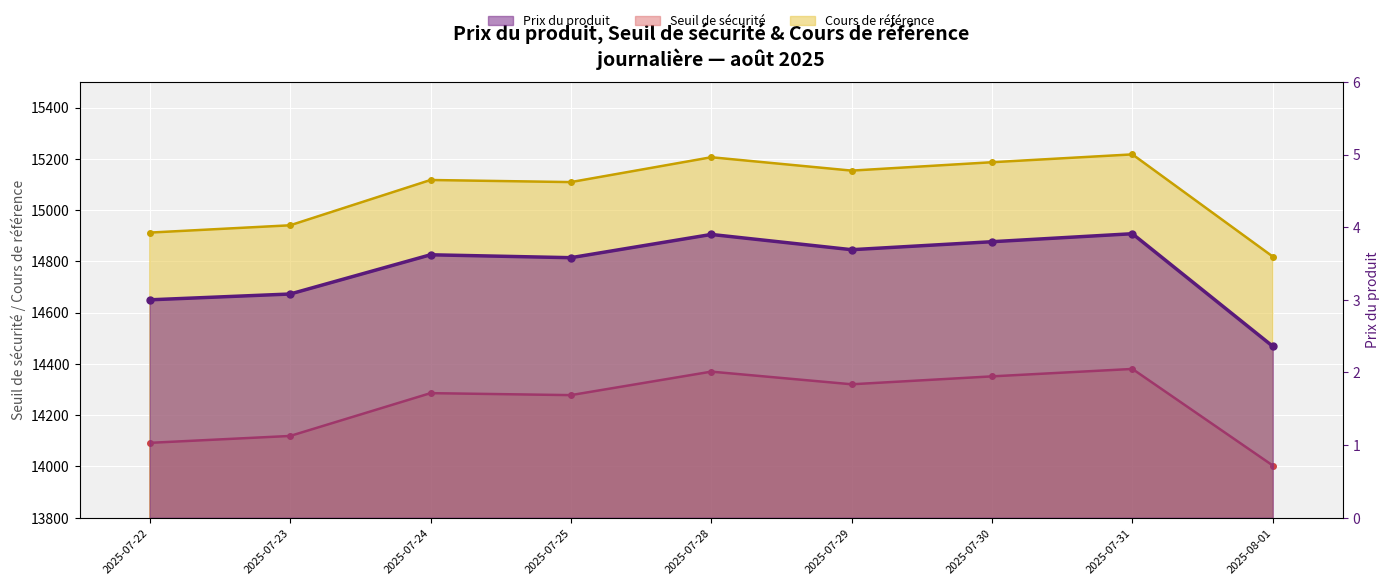

What is the average value of the Cours de référence series?

15073.6